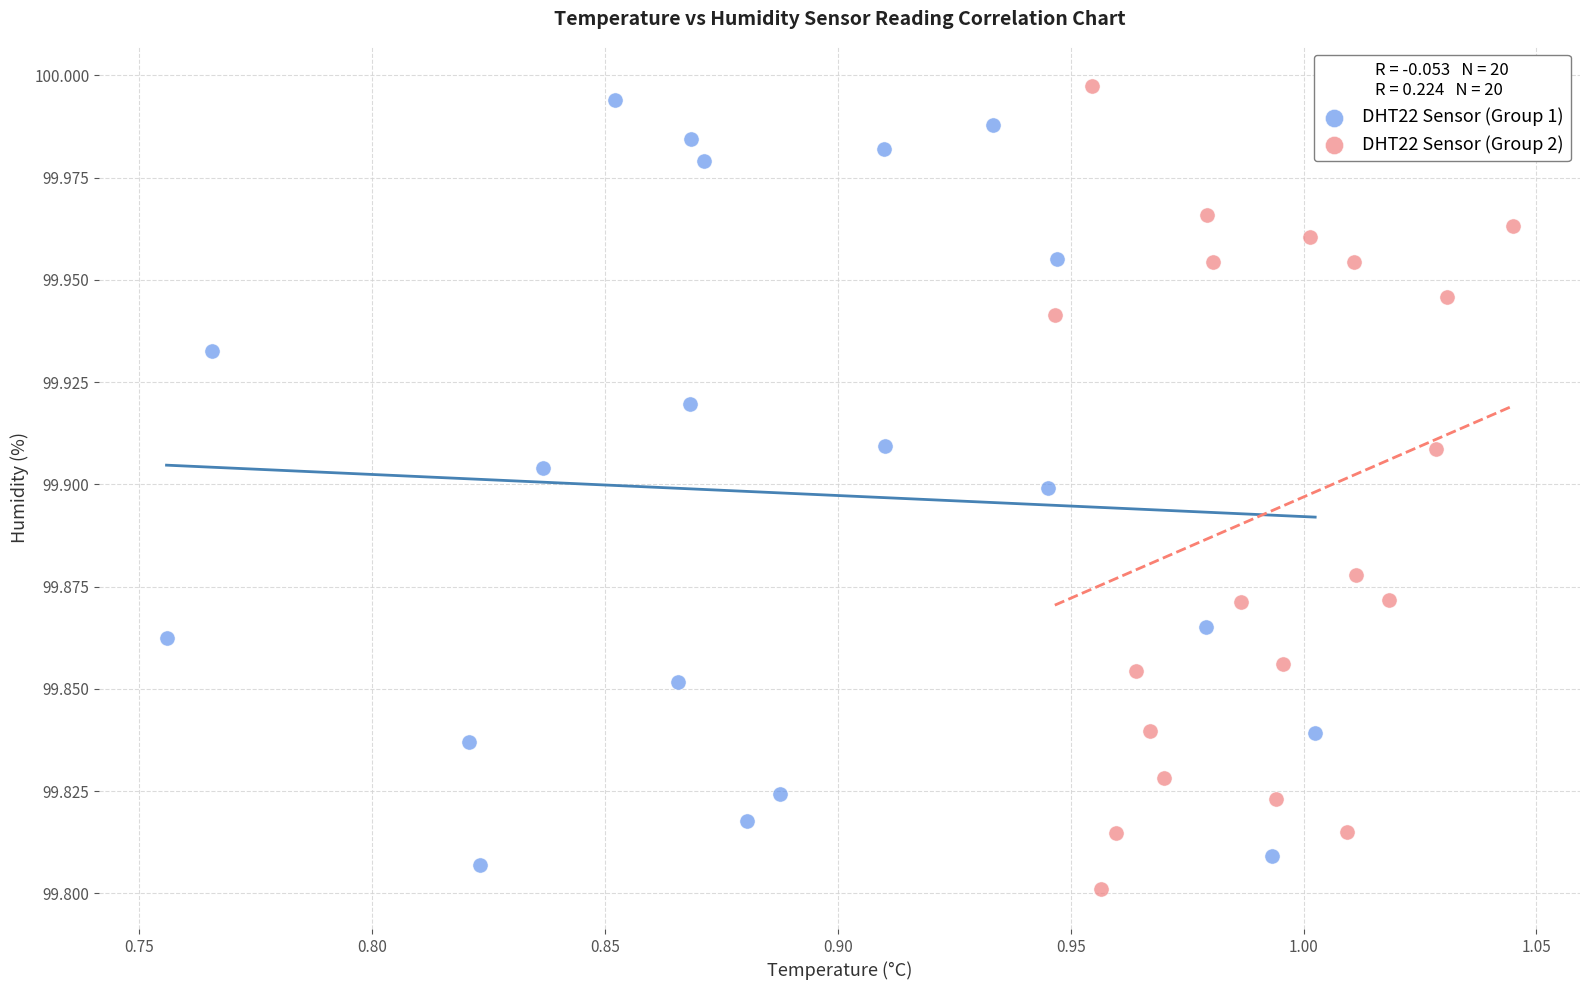

Which series has the widest spread of Y values?

DHT22 Sensor (Group 2)